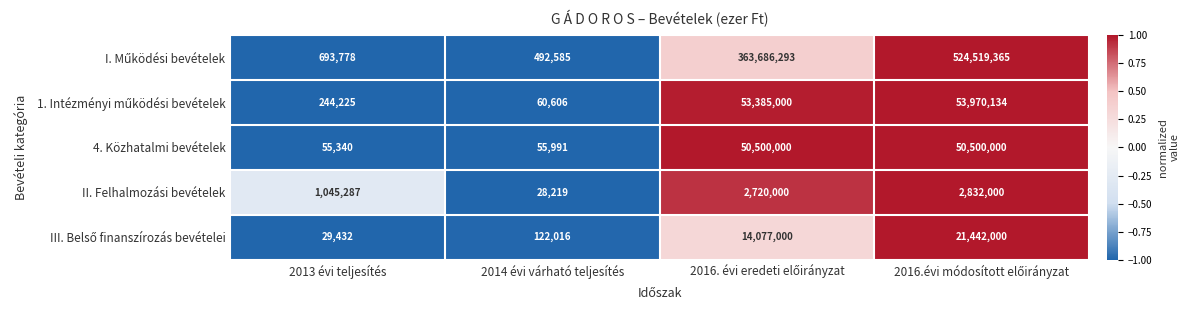

Which series changed the most between 2013 évi teljesítés and 2014 évi várható teljesítés?

II. Felhalmozási bevételek